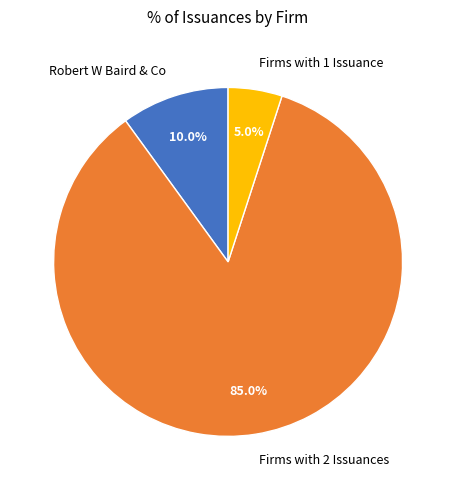

Which category has the smallest portion of the pie?

Firms with 1 Issuance